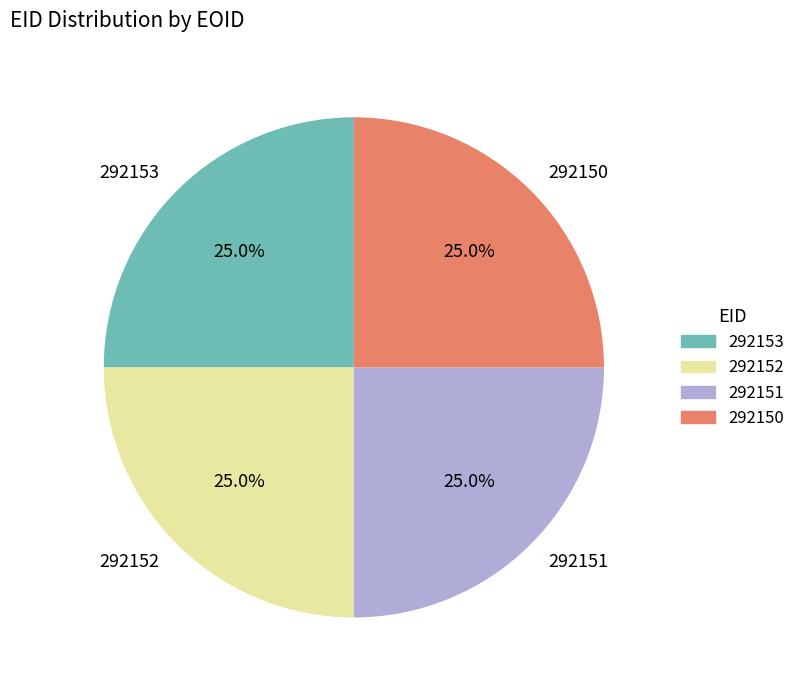

How many segments does this pie chart have?

4